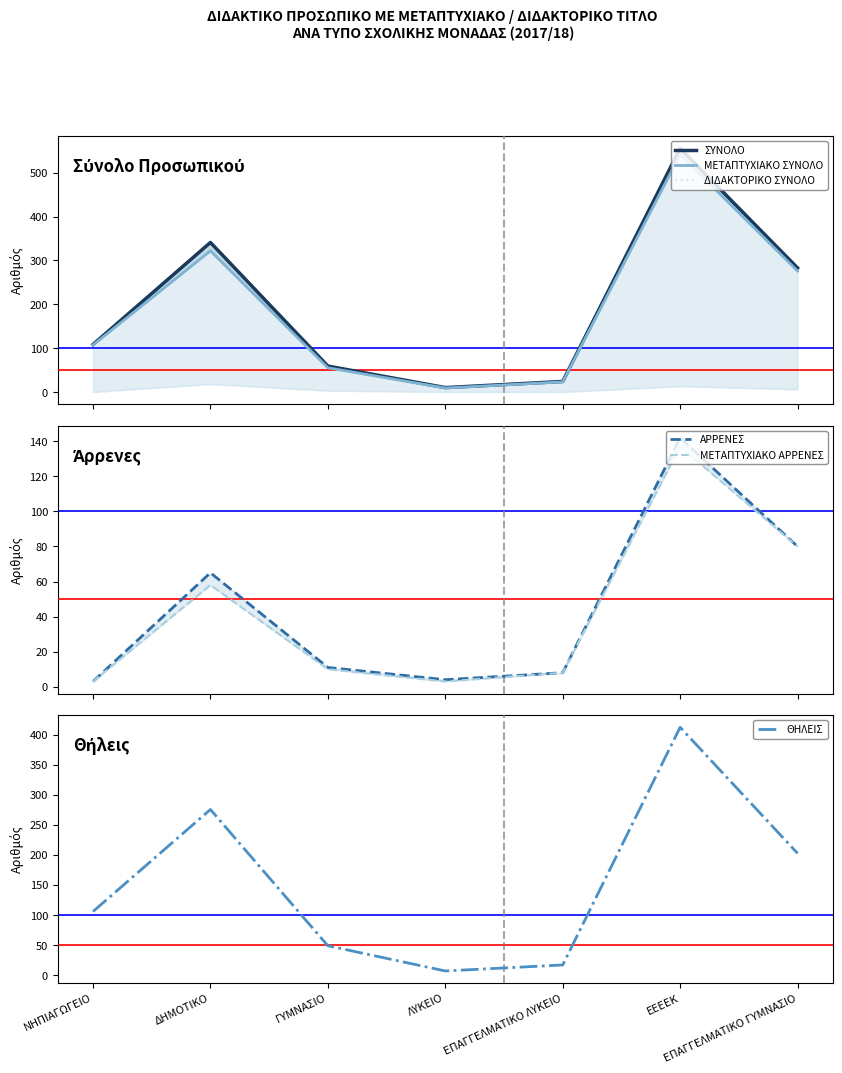

Is it true that ΜΕΤΑΠΤΥΧΙΑΚΟ ΑΡΡΕΝΕΣ equals 80 at ΕΠΑΓΓΕΛΜΑΤΙΚΟ ΓΥΜΝΑΣΙΟ?

True